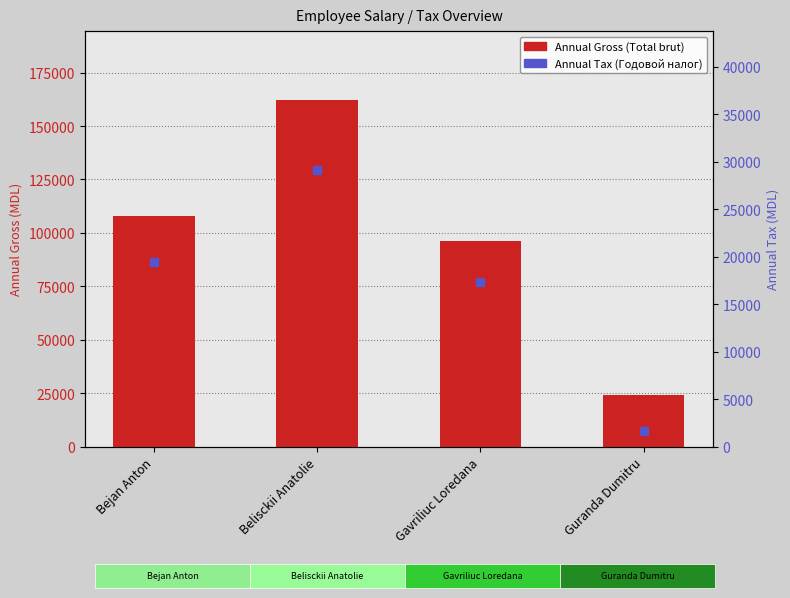

Is the value of Annual Tax (Годовой налог) at Bejan Anton greater than the value of Annual Gross (Total brut) at Guranda Dumitru?

No